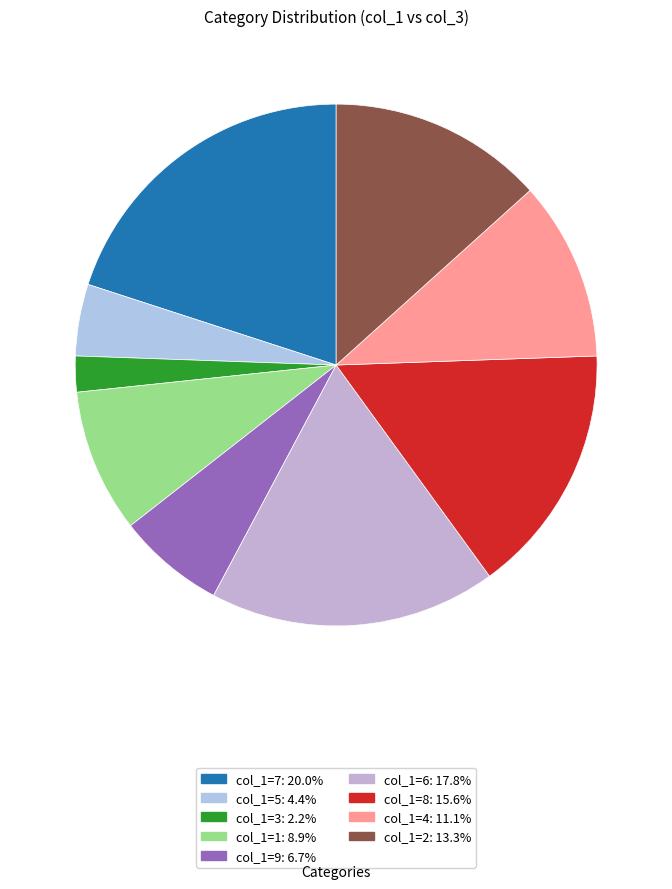

How many slices are in this pie chart?

9